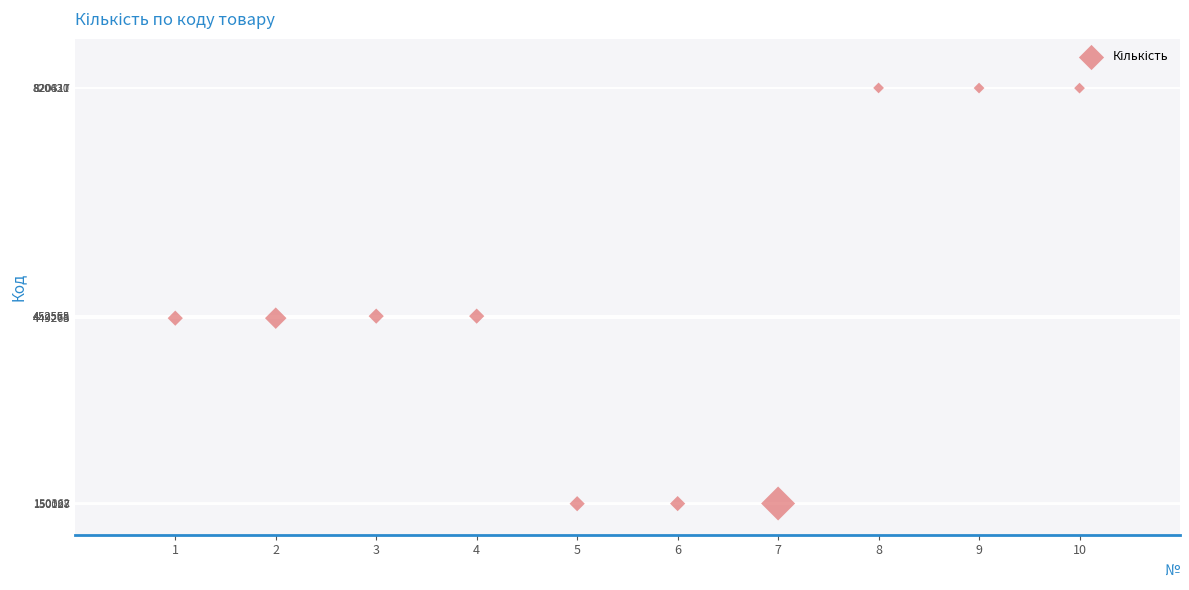

What is the average Y value?

471561